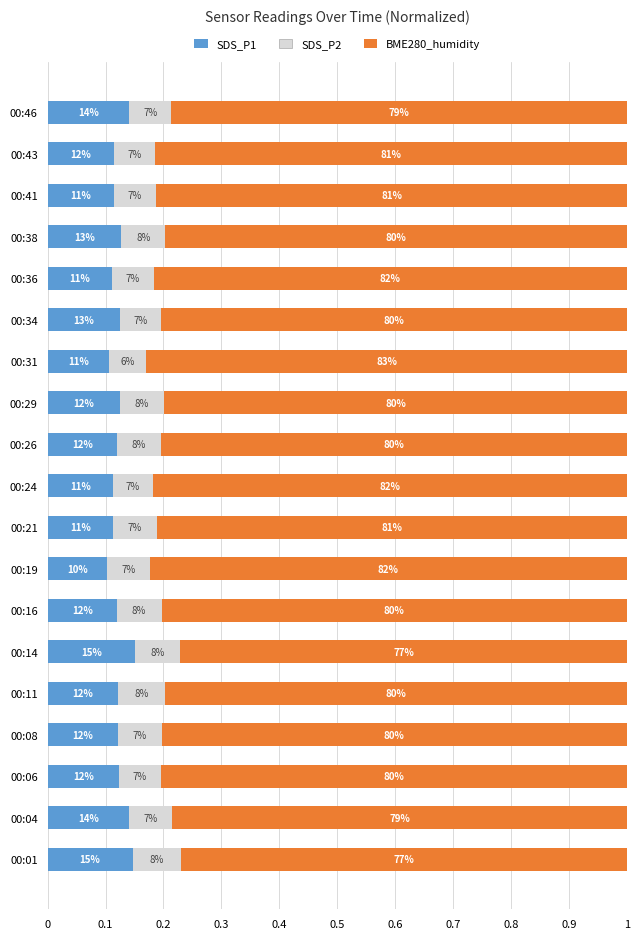

What are all the series names shown in the legend?

SDS_P1, SDS_P2, BME280_humidity